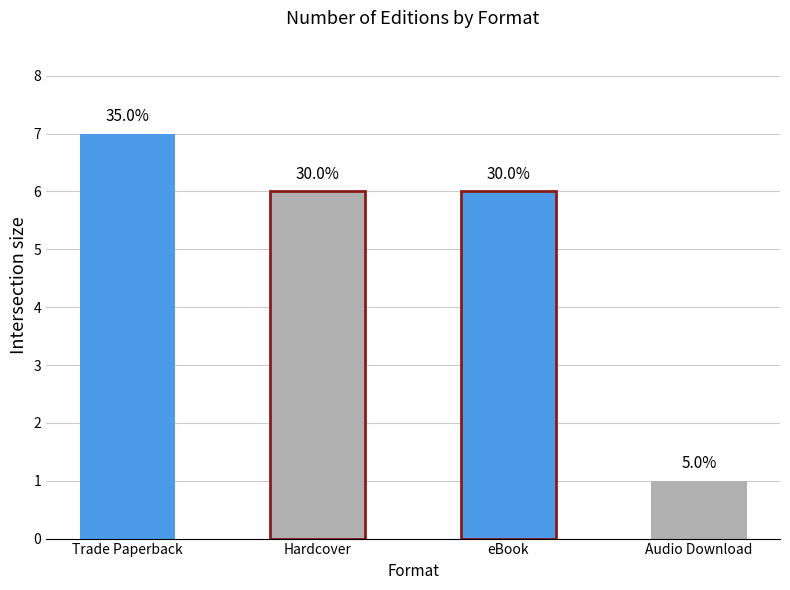

What is the ratio of the value at Audio Download to the value at eBook?

0.2